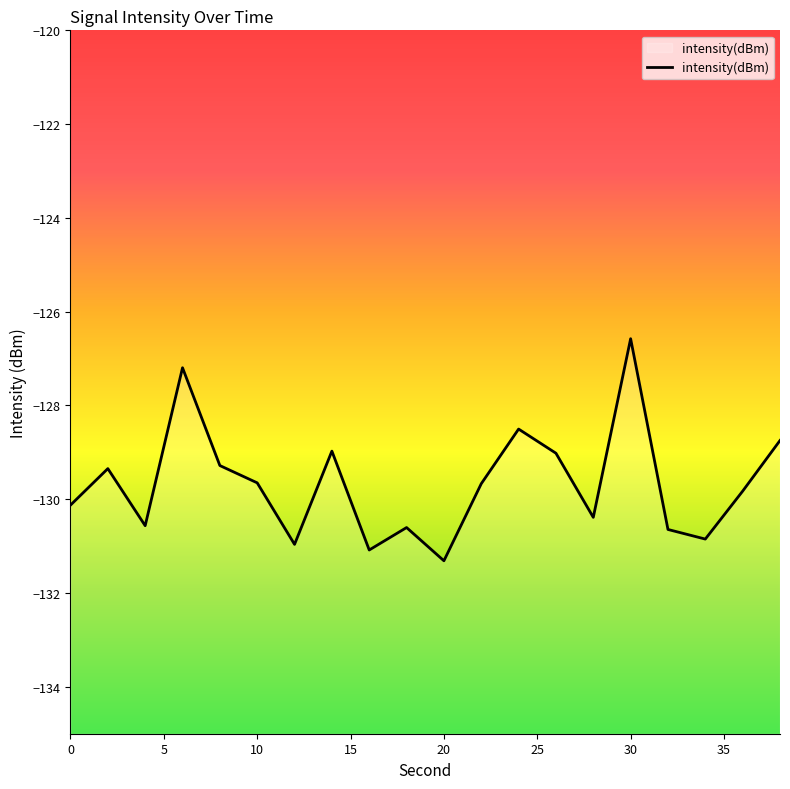

What value does the data have at 30?

-126.6